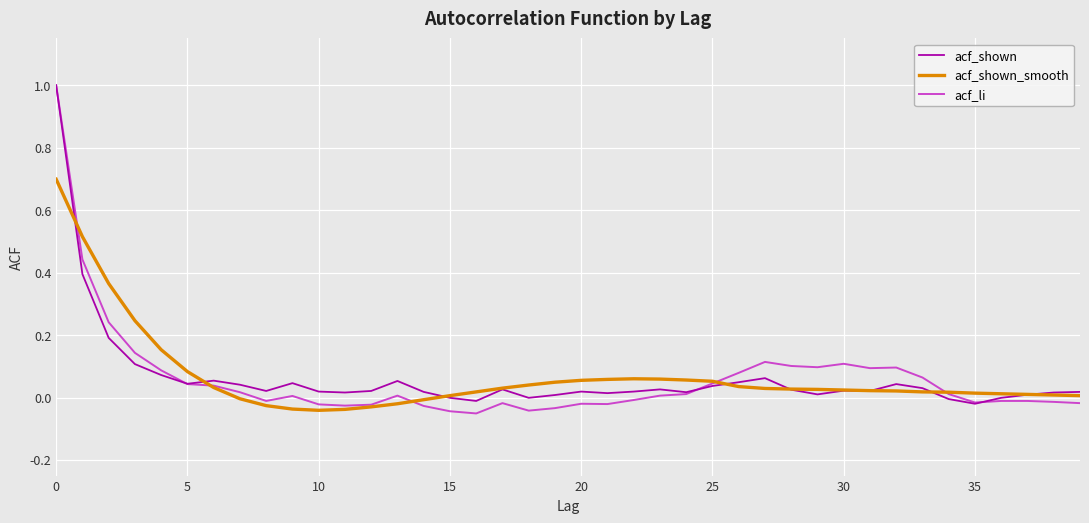

What is the maximum value shown in the chart?

1.0